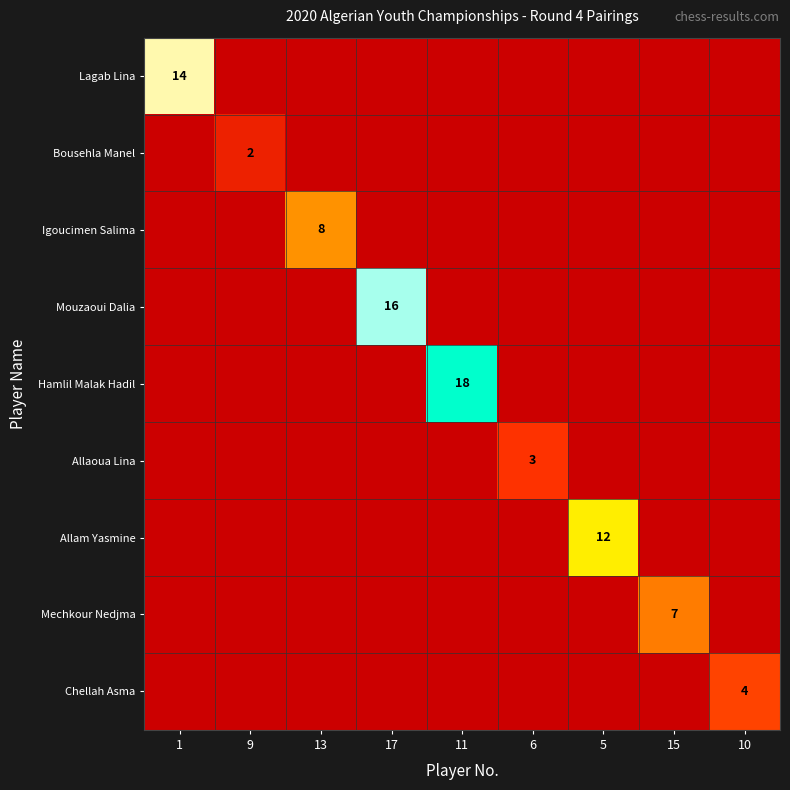

Is it true that Mouzaoui Dalia equals 16 at 17?

True